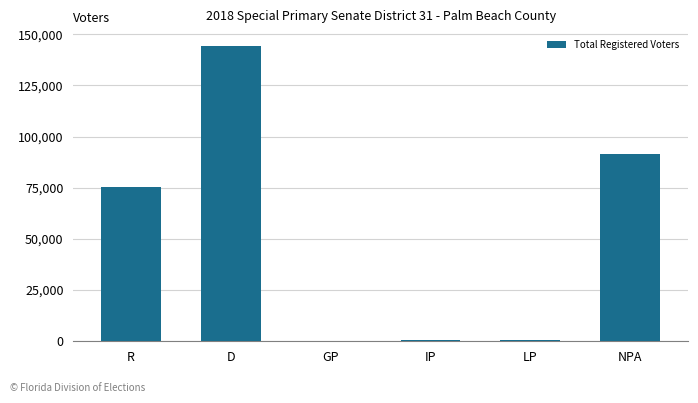

The chart shows a value of 122737 at R. True or false?

False